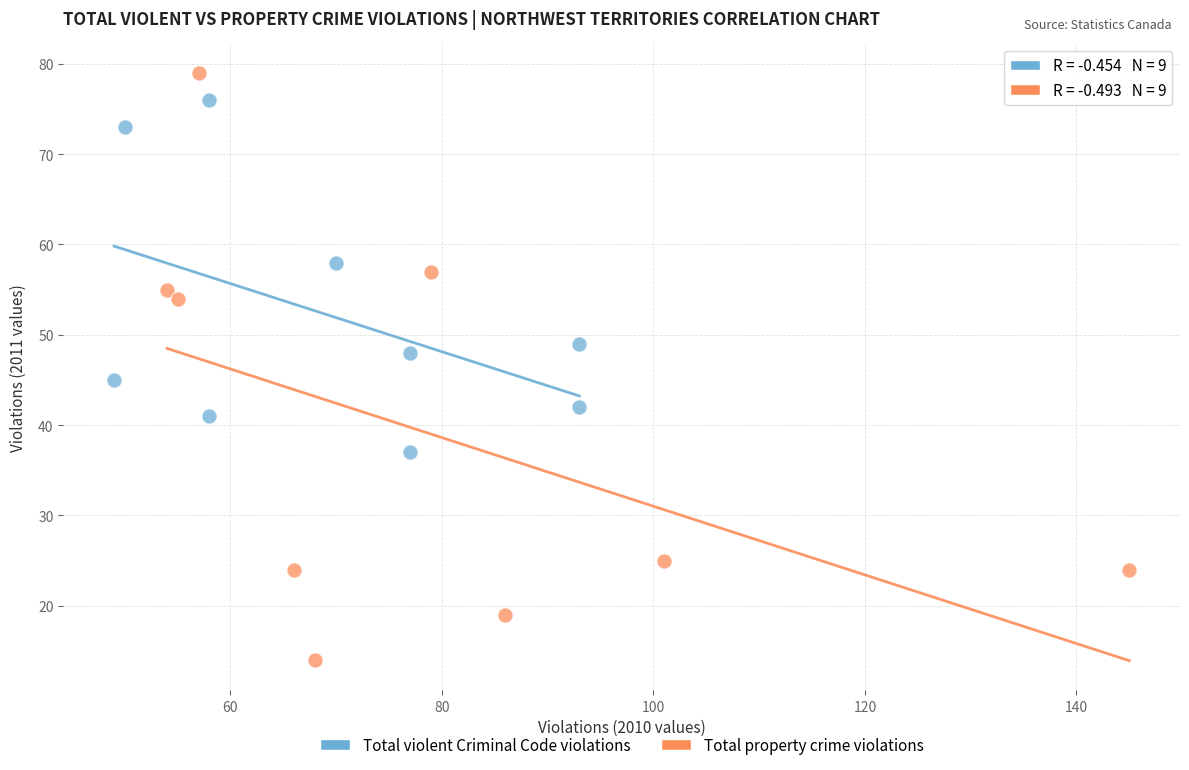

Which series has the largest Y range (max minus min)?

Total property crime violations